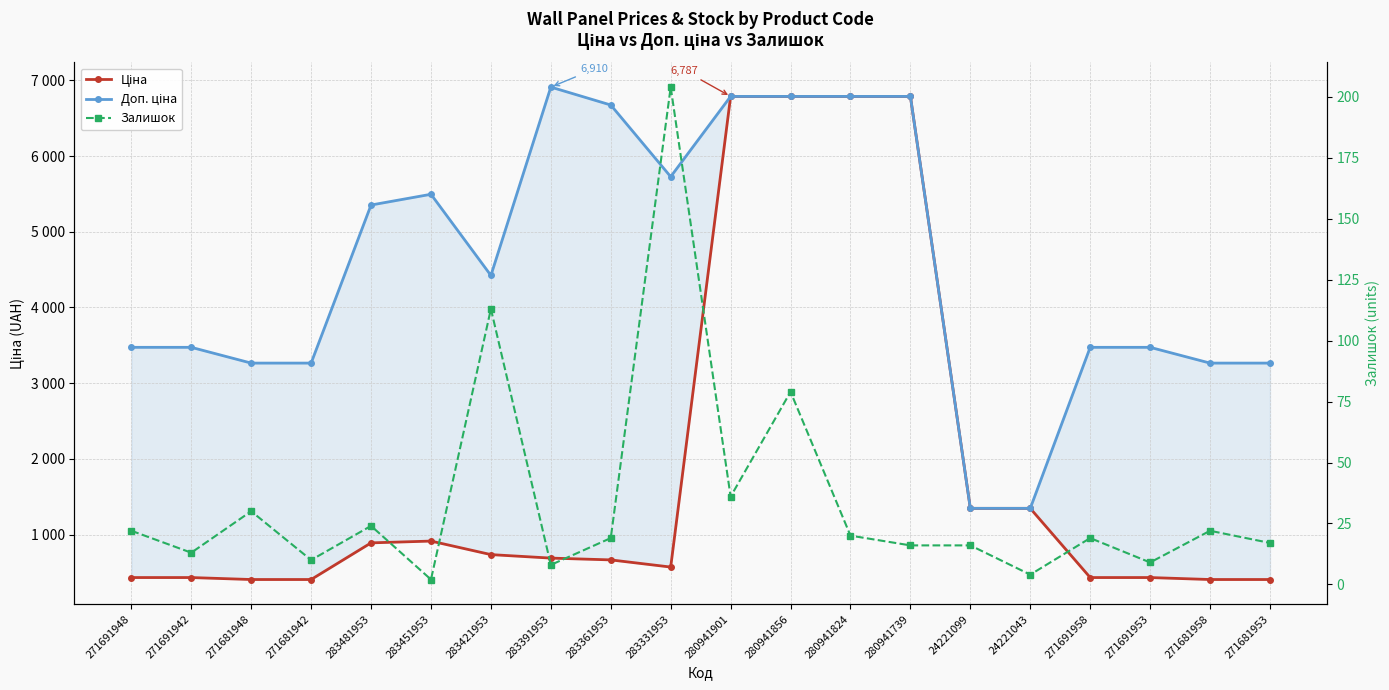

True or false: Залишок has a value of 24.0 at 283481953.

True